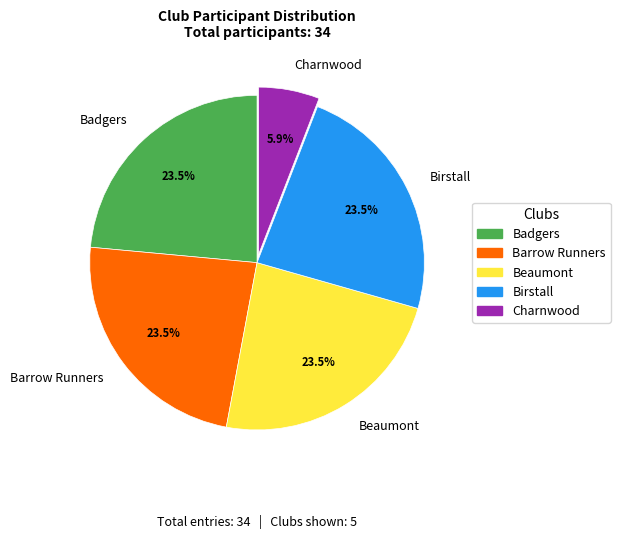

Approximately how many times larger is the value at Badgers compared to Birstall?

1.0